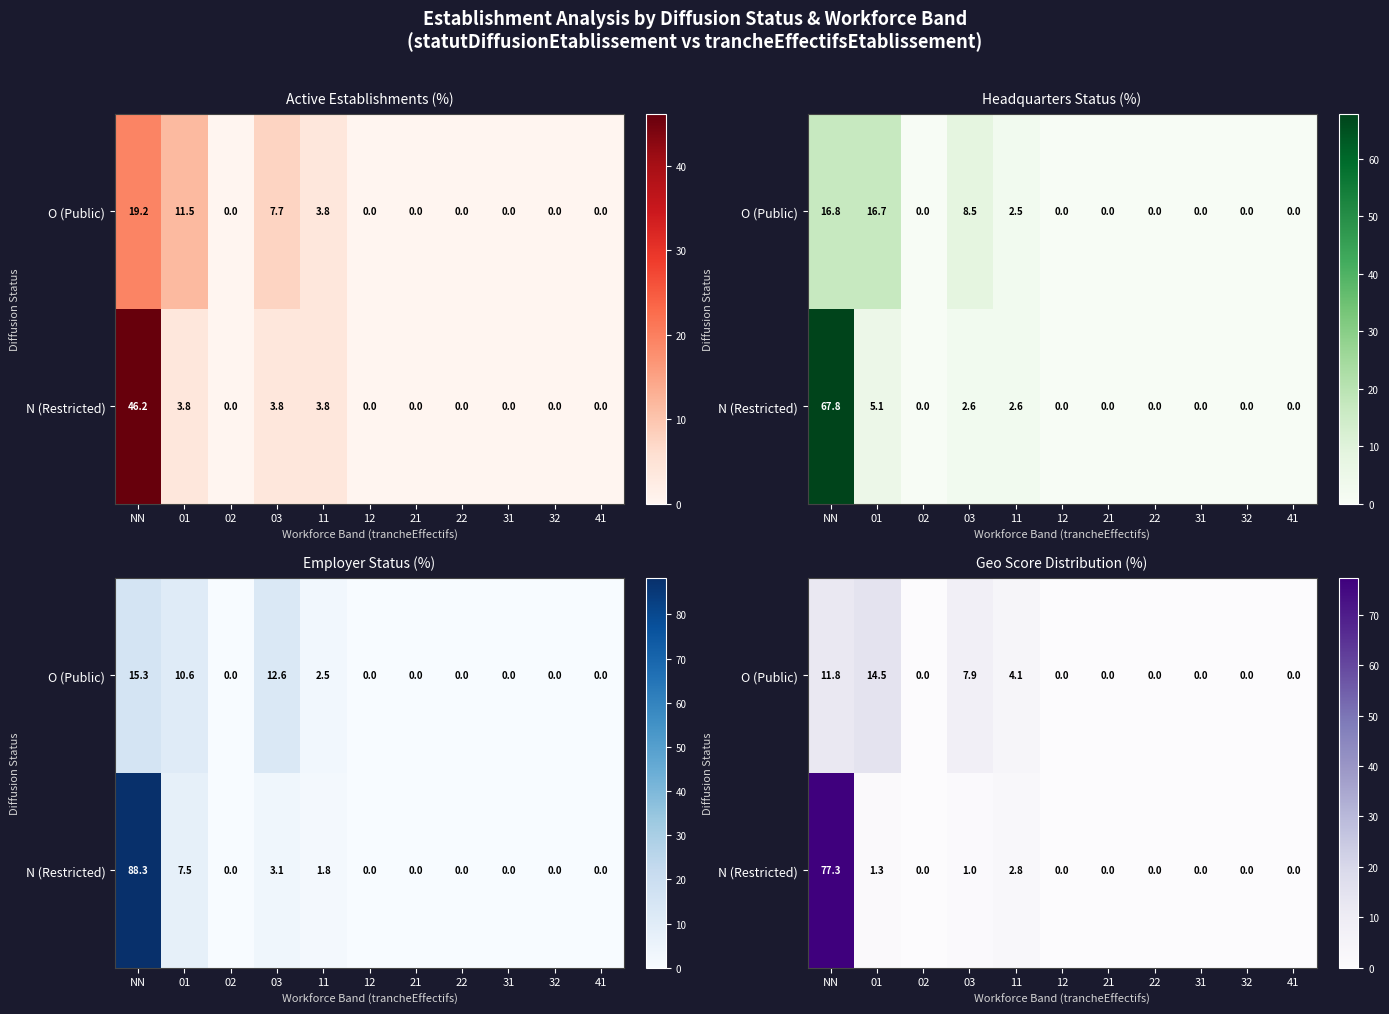

Which category has the lowest value across all series?

02